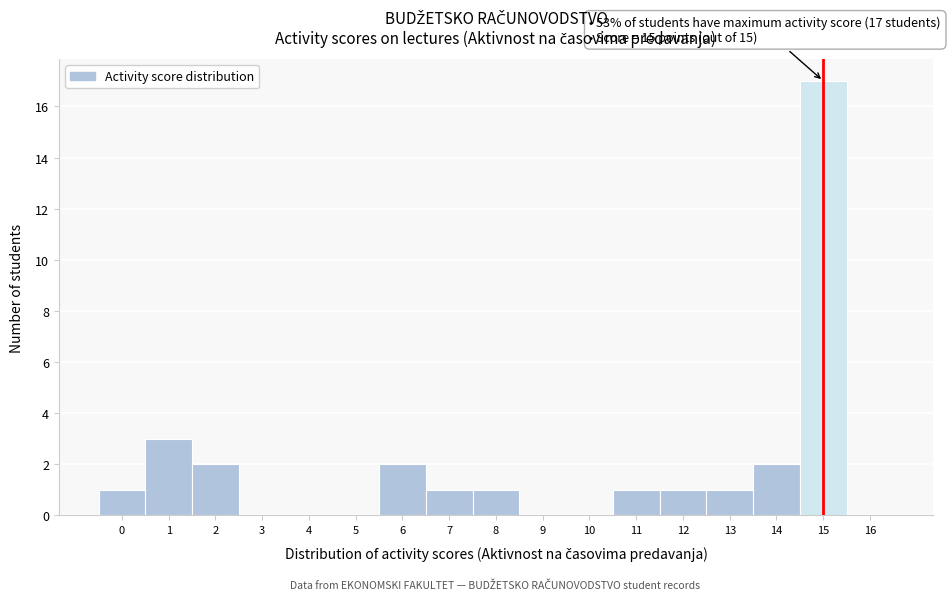

Over which range of the x-axis is the bar tallest?

14.5 to 15.5